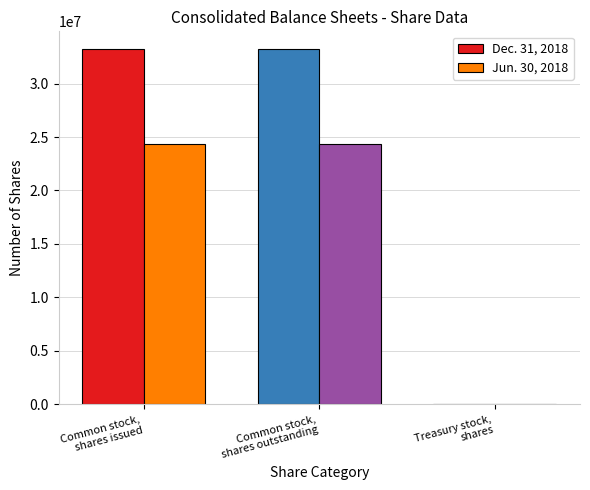

What is the maximum value for Jun. 30, 2018?

24367906